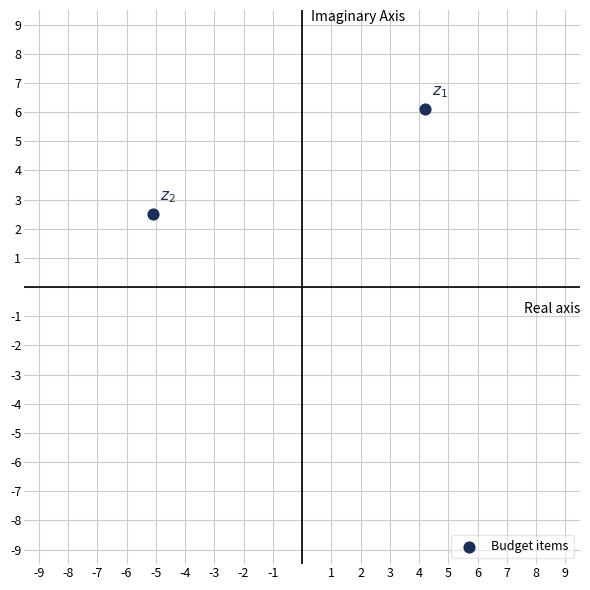

What is the range of X values (max minus min)?

9.3